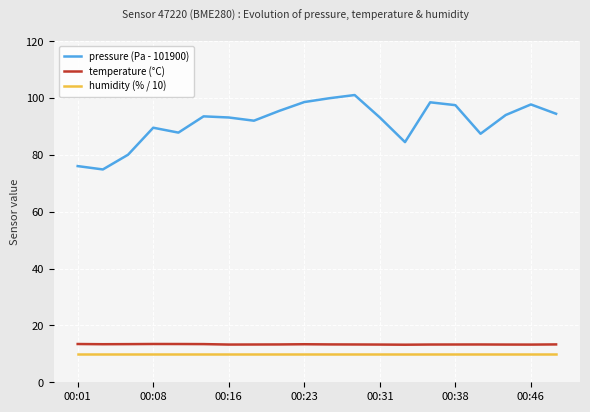

Which series has the largest range (max minus min)?

pressure (Pa - 101900)